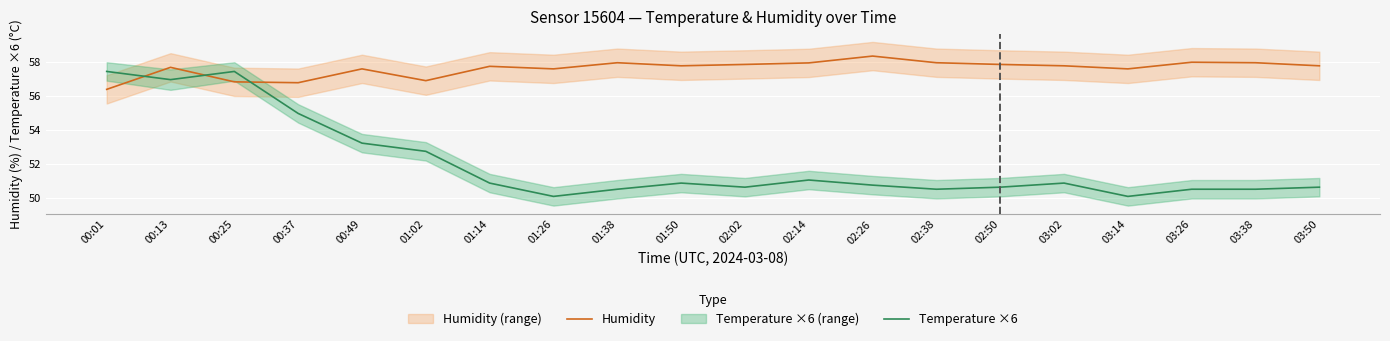

What is the difference between the Temperature ×6 values at 00:25 and 02:50?

6.8